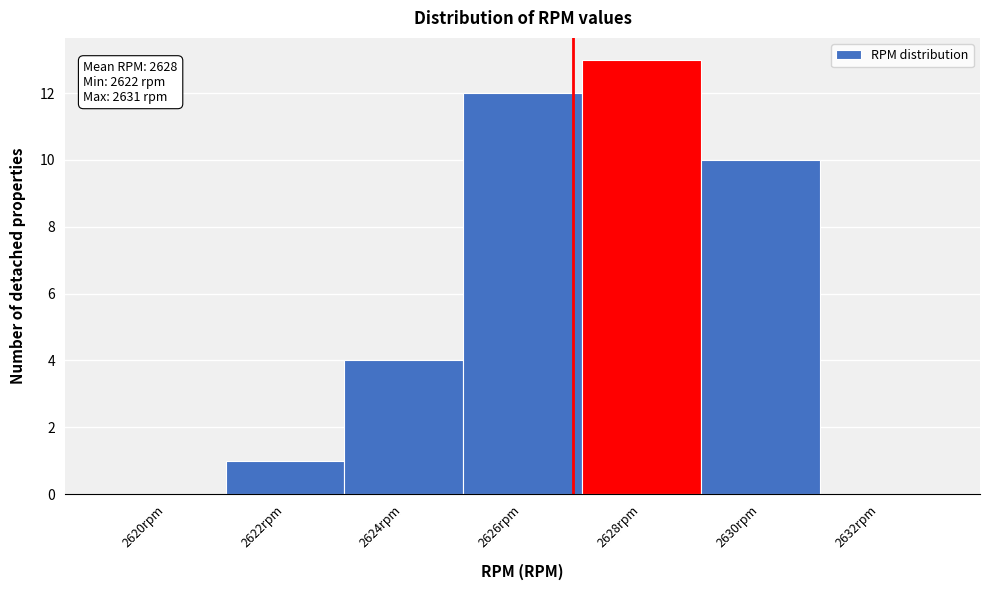

Reading left to right, transcribe all the data shown in this chart.

2620rpm=0	2622rpm=1	2624rpm=4	2626rpm=12	2628rpm=13	2630rpm=10	2632rpm=0